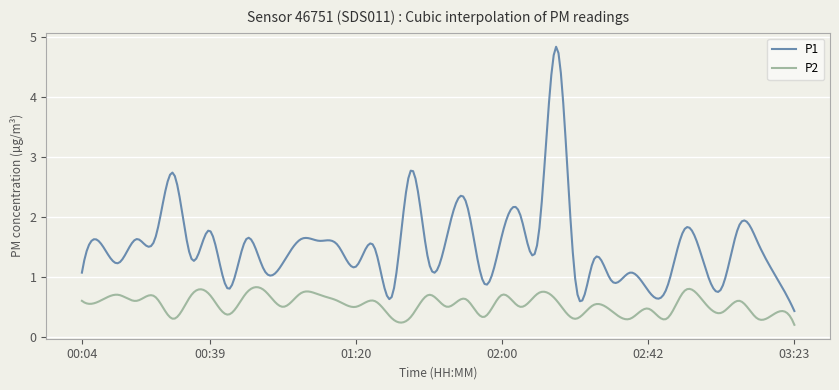

What is the difference between the maximum and minimum values in the P1 series?

4.4